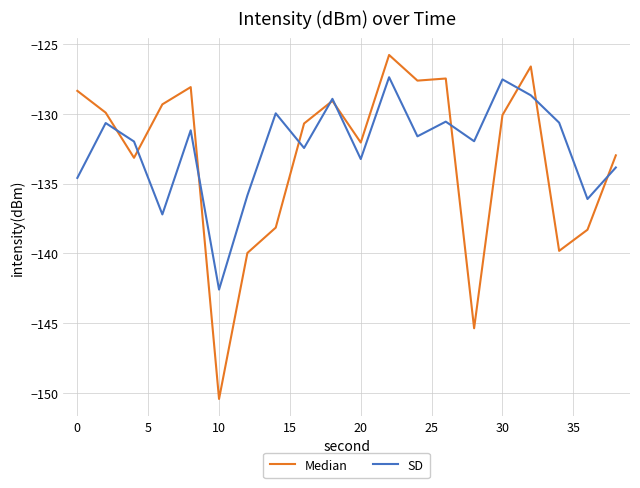

What is the maximum value shown in the chart?

-125.8